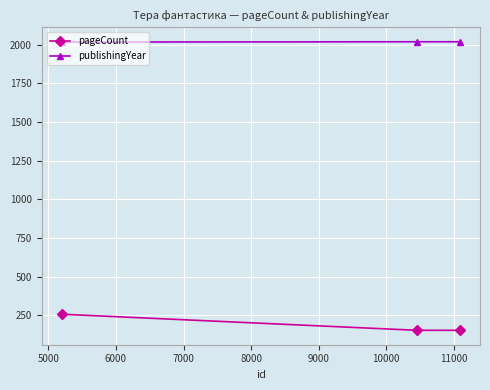

What is the maximum value shown in the chart?

2019